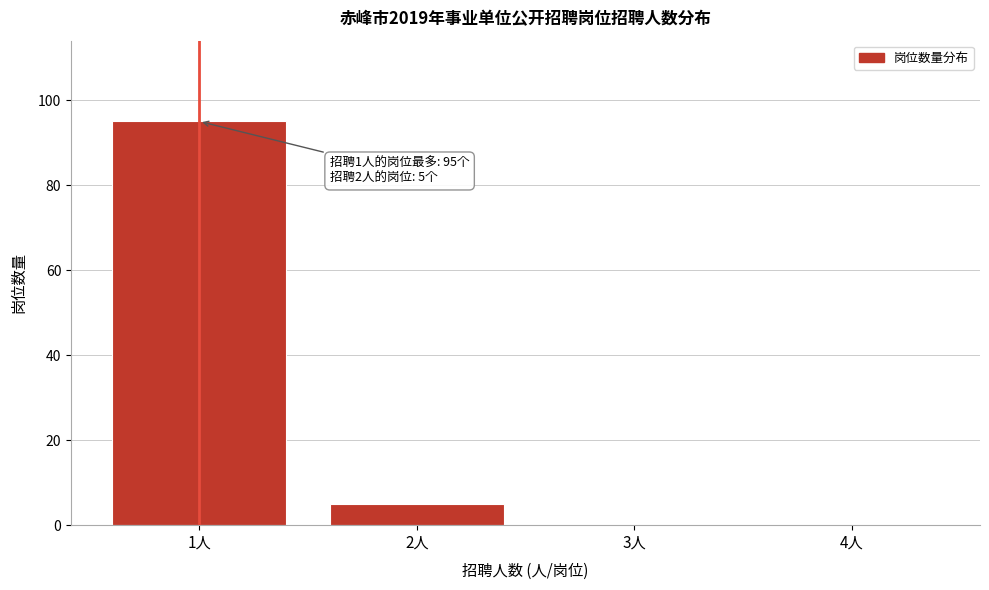

Reading left to right, list all the values displayed in this chart.

1人=95	2人=5	3人=0	4人=0